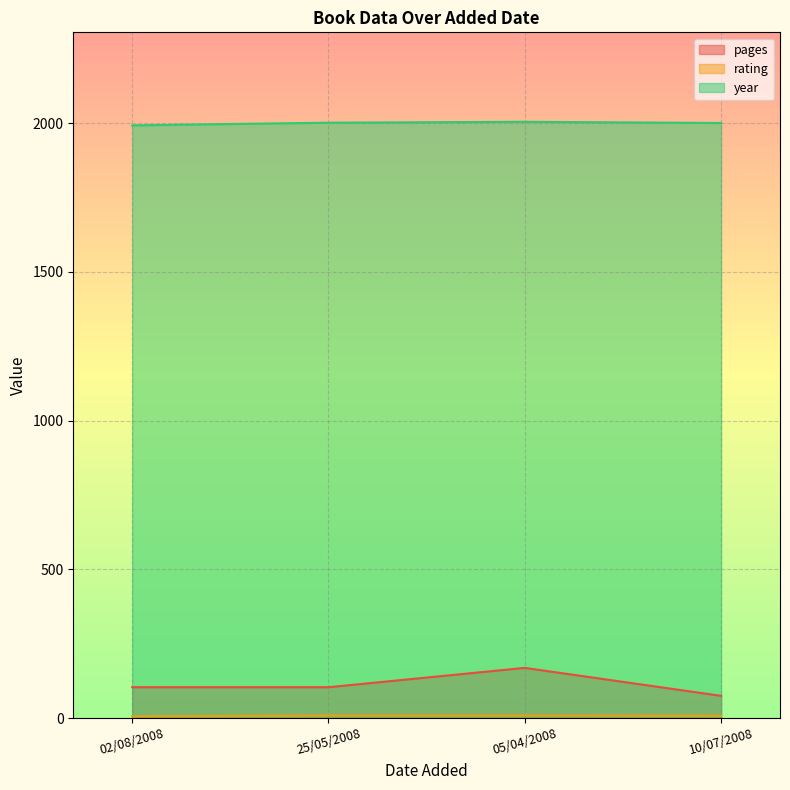

True or false: pages has more than 0 interior local peaks.

True